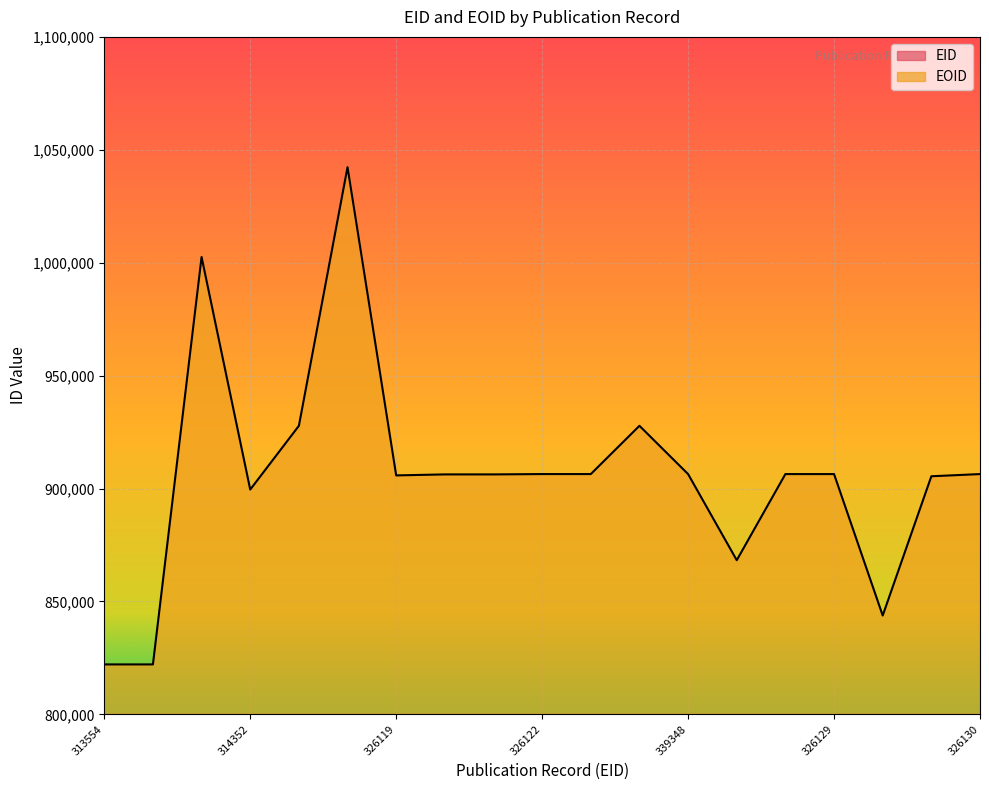

True or false: EID and EOID cross at least once.

False